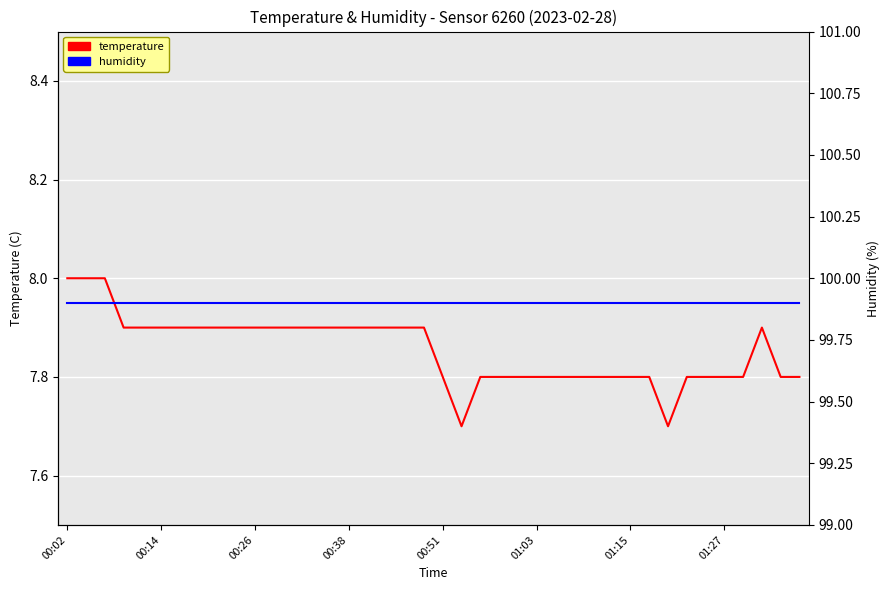

At which category does temperature reach its first local valley?

21